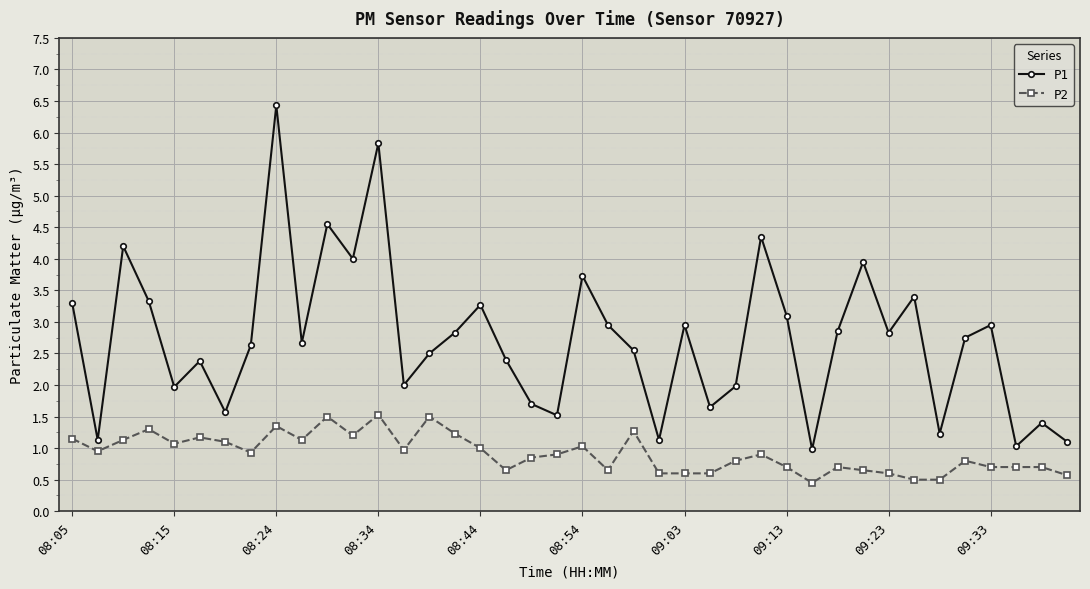

True or false: P2 and P1 cross at least once.

False